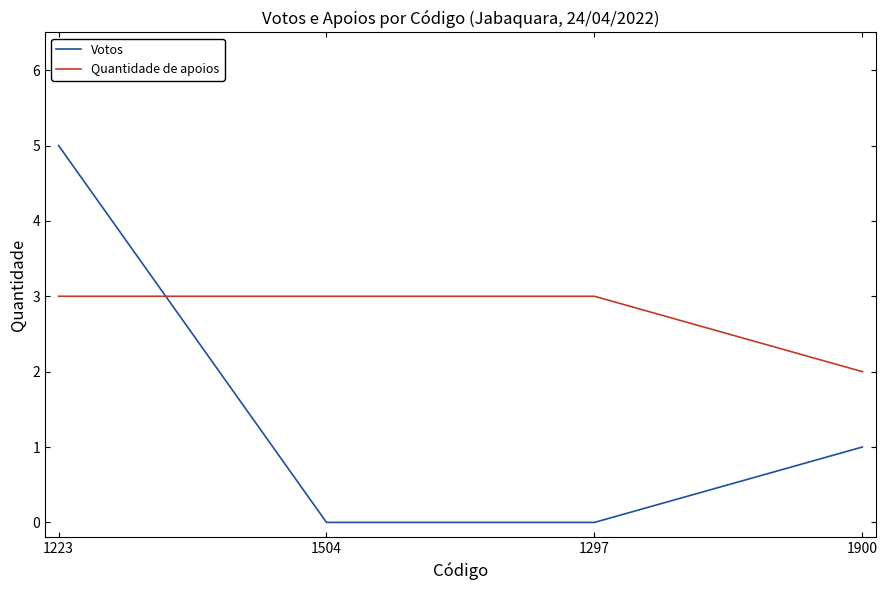

Rank the series at 1504 from lowest to highest value.

Votos, Quantidade de apoios